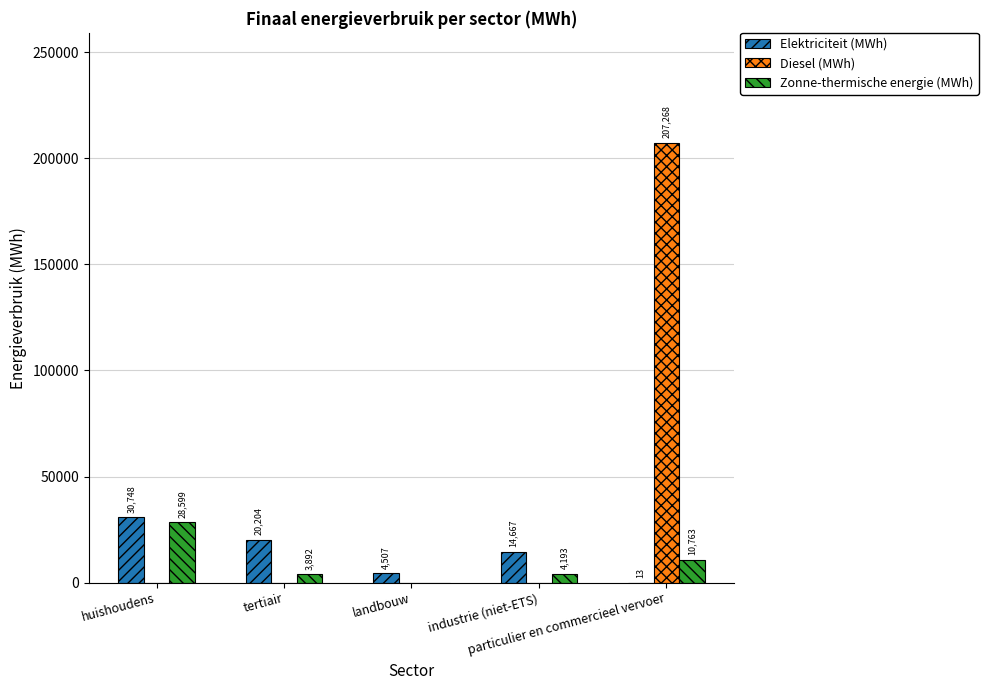

Which series has the largest total across all categories?

Diesel (MWh)